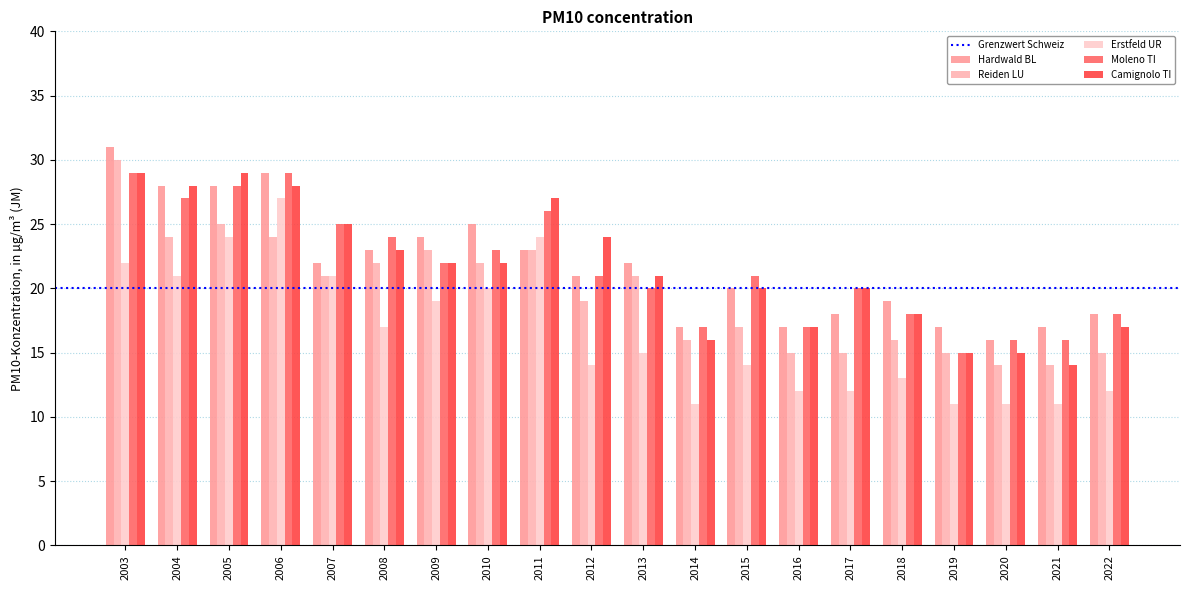

True or false: Camignolo TI has a value of 37 at 2008.

False